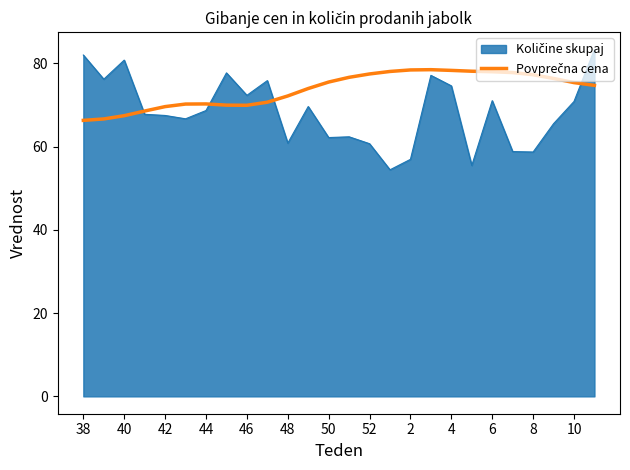

What is the smallest value displayed?

54.5